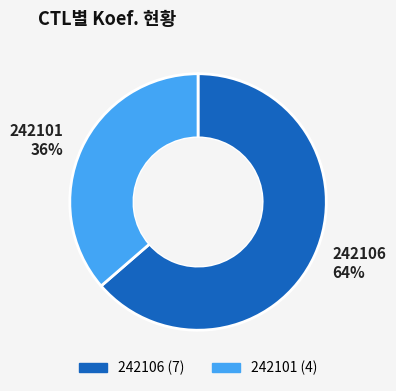

Do 242106 64% and 242101 36% together represent more than half of the pie?

Yes